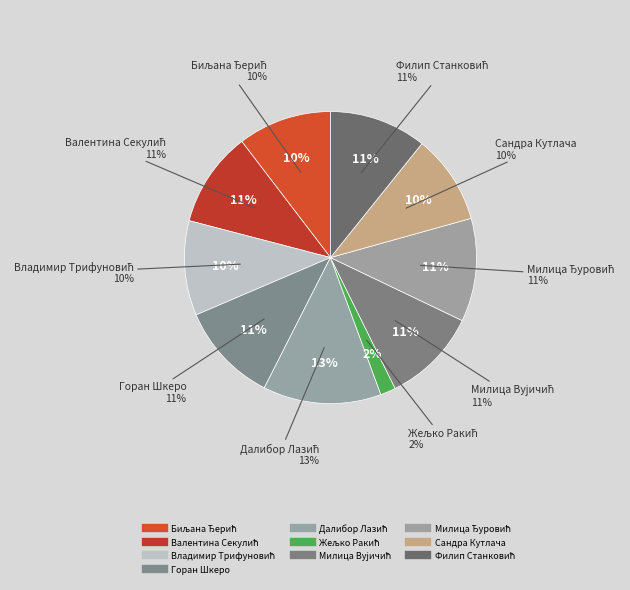

Does Милица Ђуровић represent more than half of the total?

No